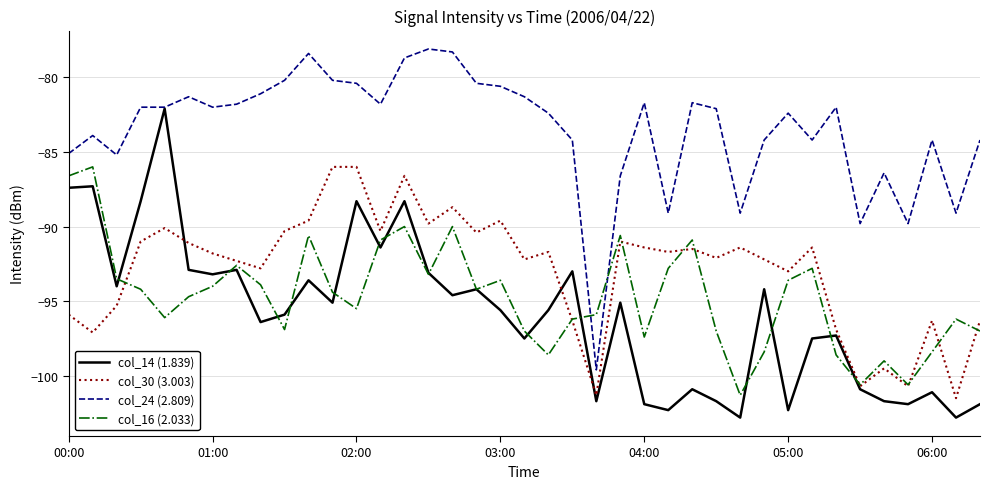

What is the minimum value for col_30 (3.003)?

-101.5